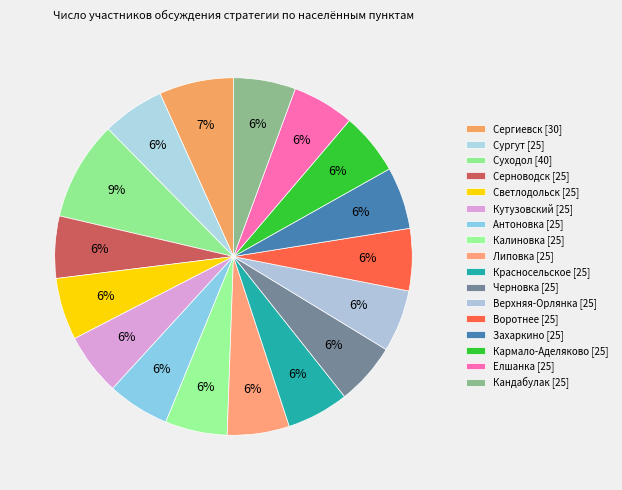

What percentage is the Суходол slice, to the nearest percent?

9%